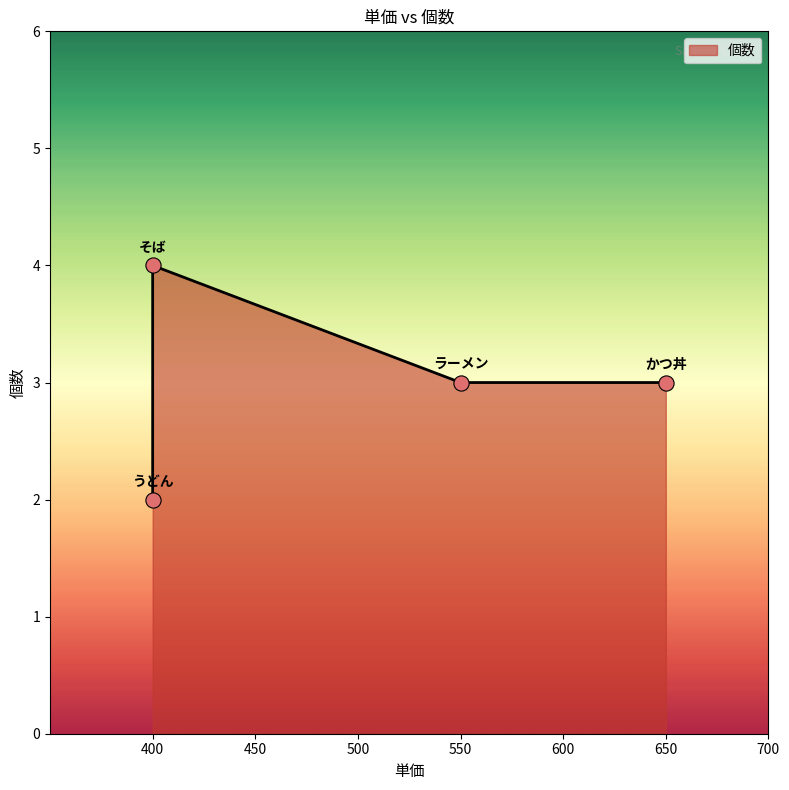

Approximately how many times larger is the value at そば compared to かつ丼?

1.3